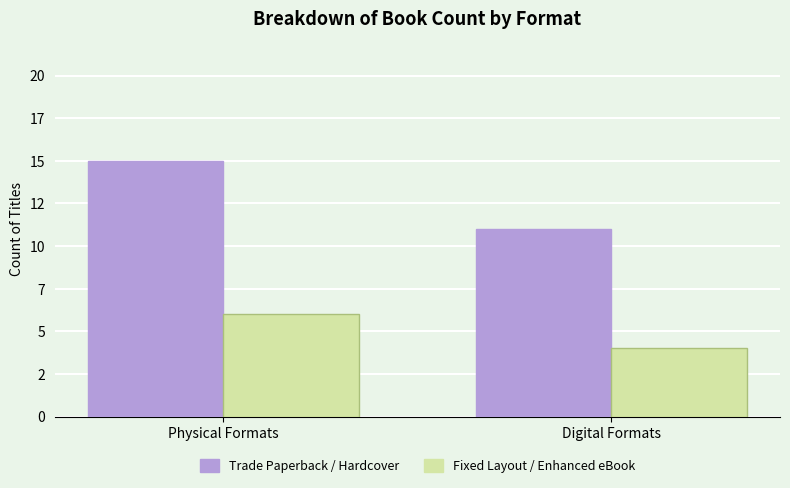

Rank the series at Digital Formats from lowest to highest value.

Fixed Layout / Enhanced eBook, Trade Paperback / Hardcover